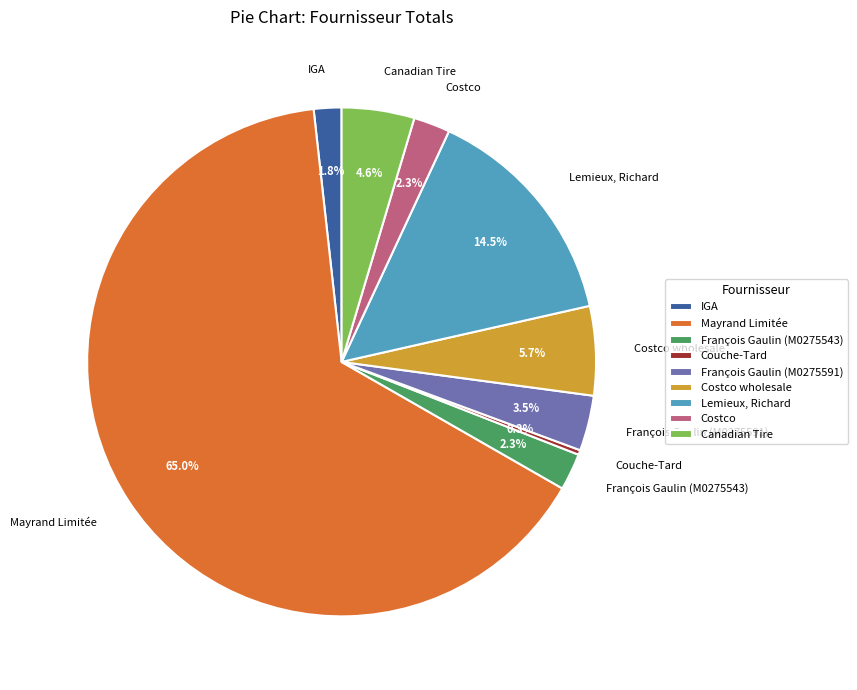

To the nearest percent, what is the difference between the Lemieux, Richard and Canadian Tire slice percentages?

10%